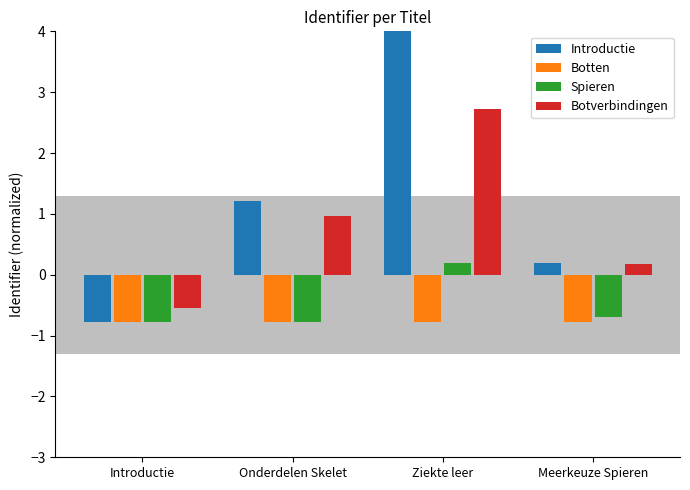

How many positive values does the Botverbindingen series have?

3